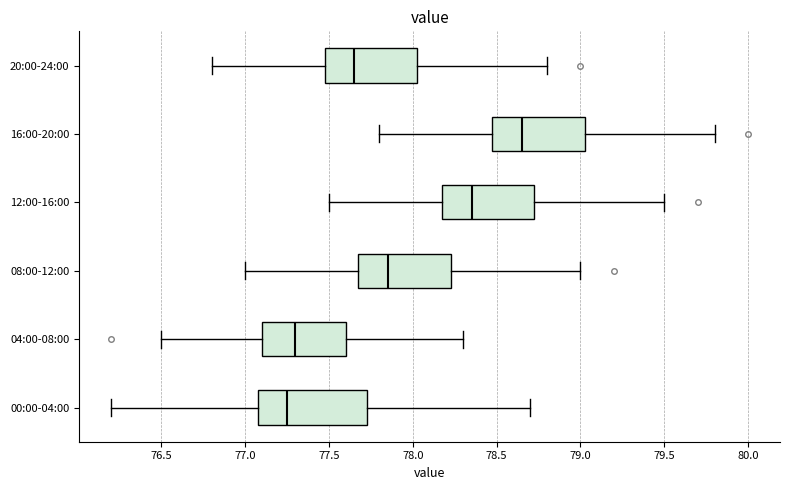

Reading bottom to top, read every box against the x-axis: the position of its median line, the range the box covers, and the ends of its whiskers. The values are not printed on the chart, so give them approximately, as read against the axis.

00:00-04:00: median 77.25, box 77.10 to 77.75, whiskers 76.20 to 78.70
04:00-08:00: median 77.30, box 77.10 to 77.60, whiskers 76.50 to 78.30
08:00-12:00: median 77.85, box 77.70 to 78.25, whiskers 77.00 to 79.00
12:00-16:00: median 78.35, box 78.20 to 78.75, whiskers 77.50 to 79.50
16:00-20:00: median 78.65, box 78.50 to 79.05, whiskers 77.80 to 79.80
20:00-24:00: median 77.65, box 77.50 to 78.05, whiskers 76.80 to 78.80